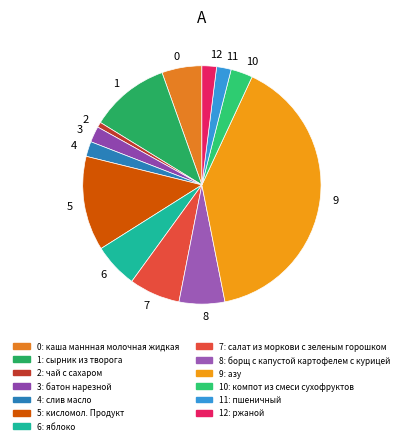

Is there a majority slice in this chart?

No